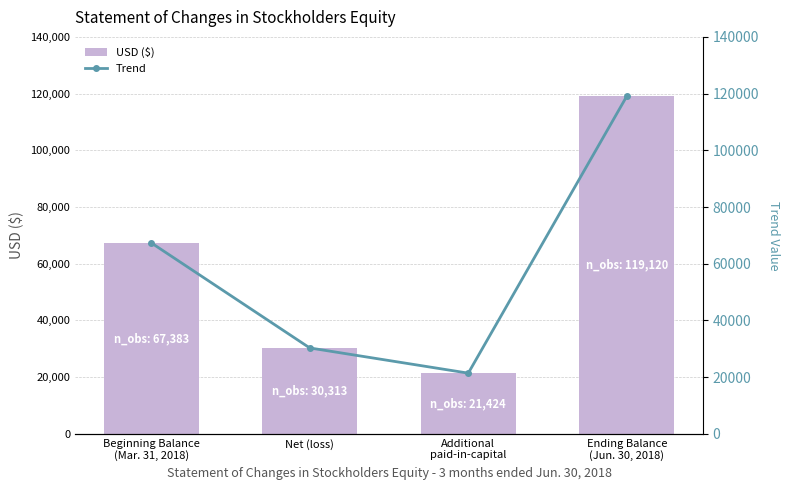

What is the sum of all Trend values?

238240